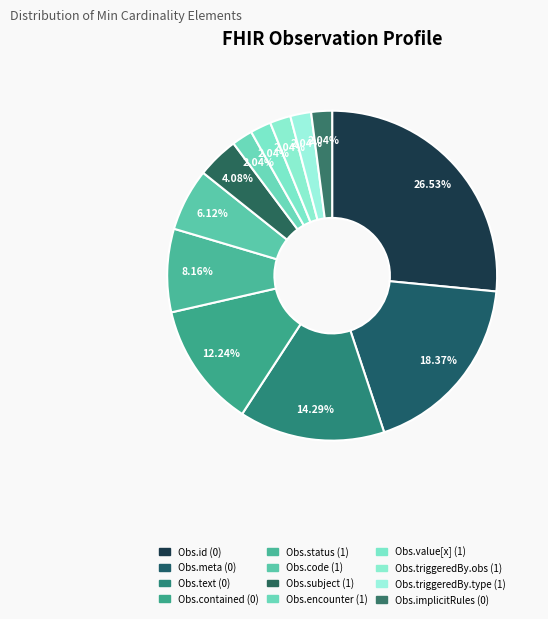

Is there a majority slice in this chart?

No